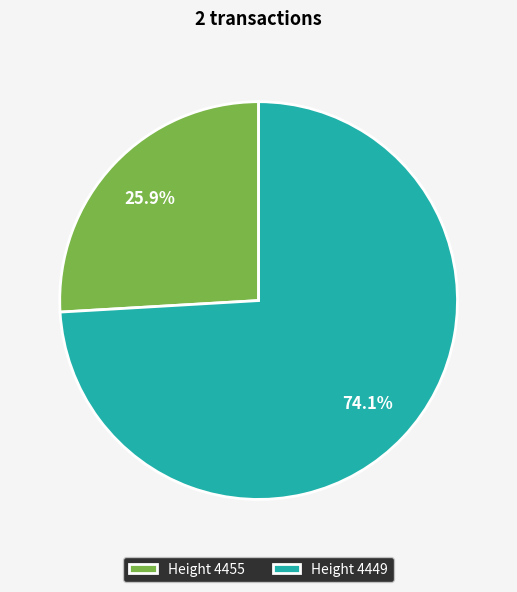

Does any single category account for the majority?

Yes